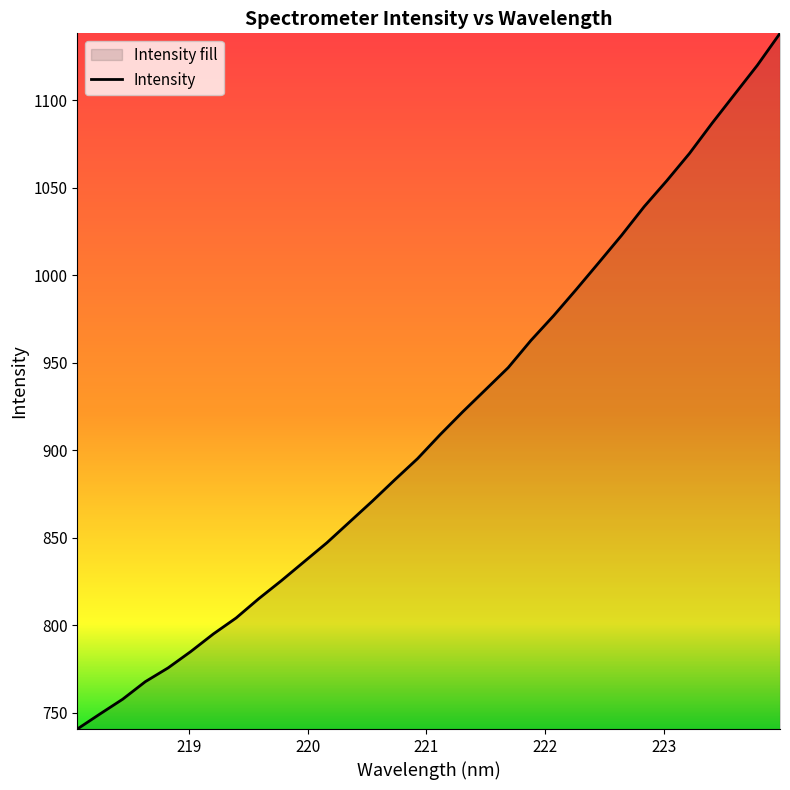

What is the difference between the maximum and minimum values?

397.7